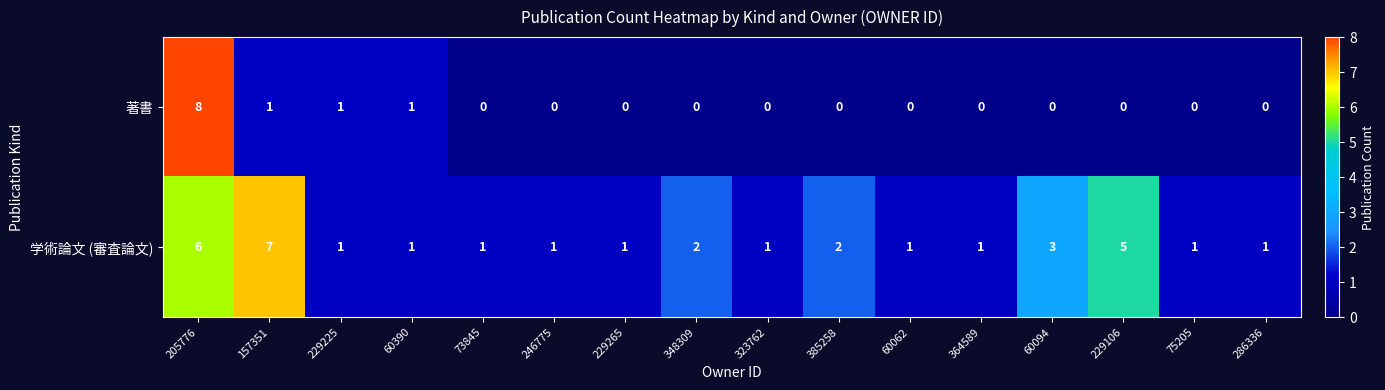

Count the 著書 values in the range 0 to 1.

15